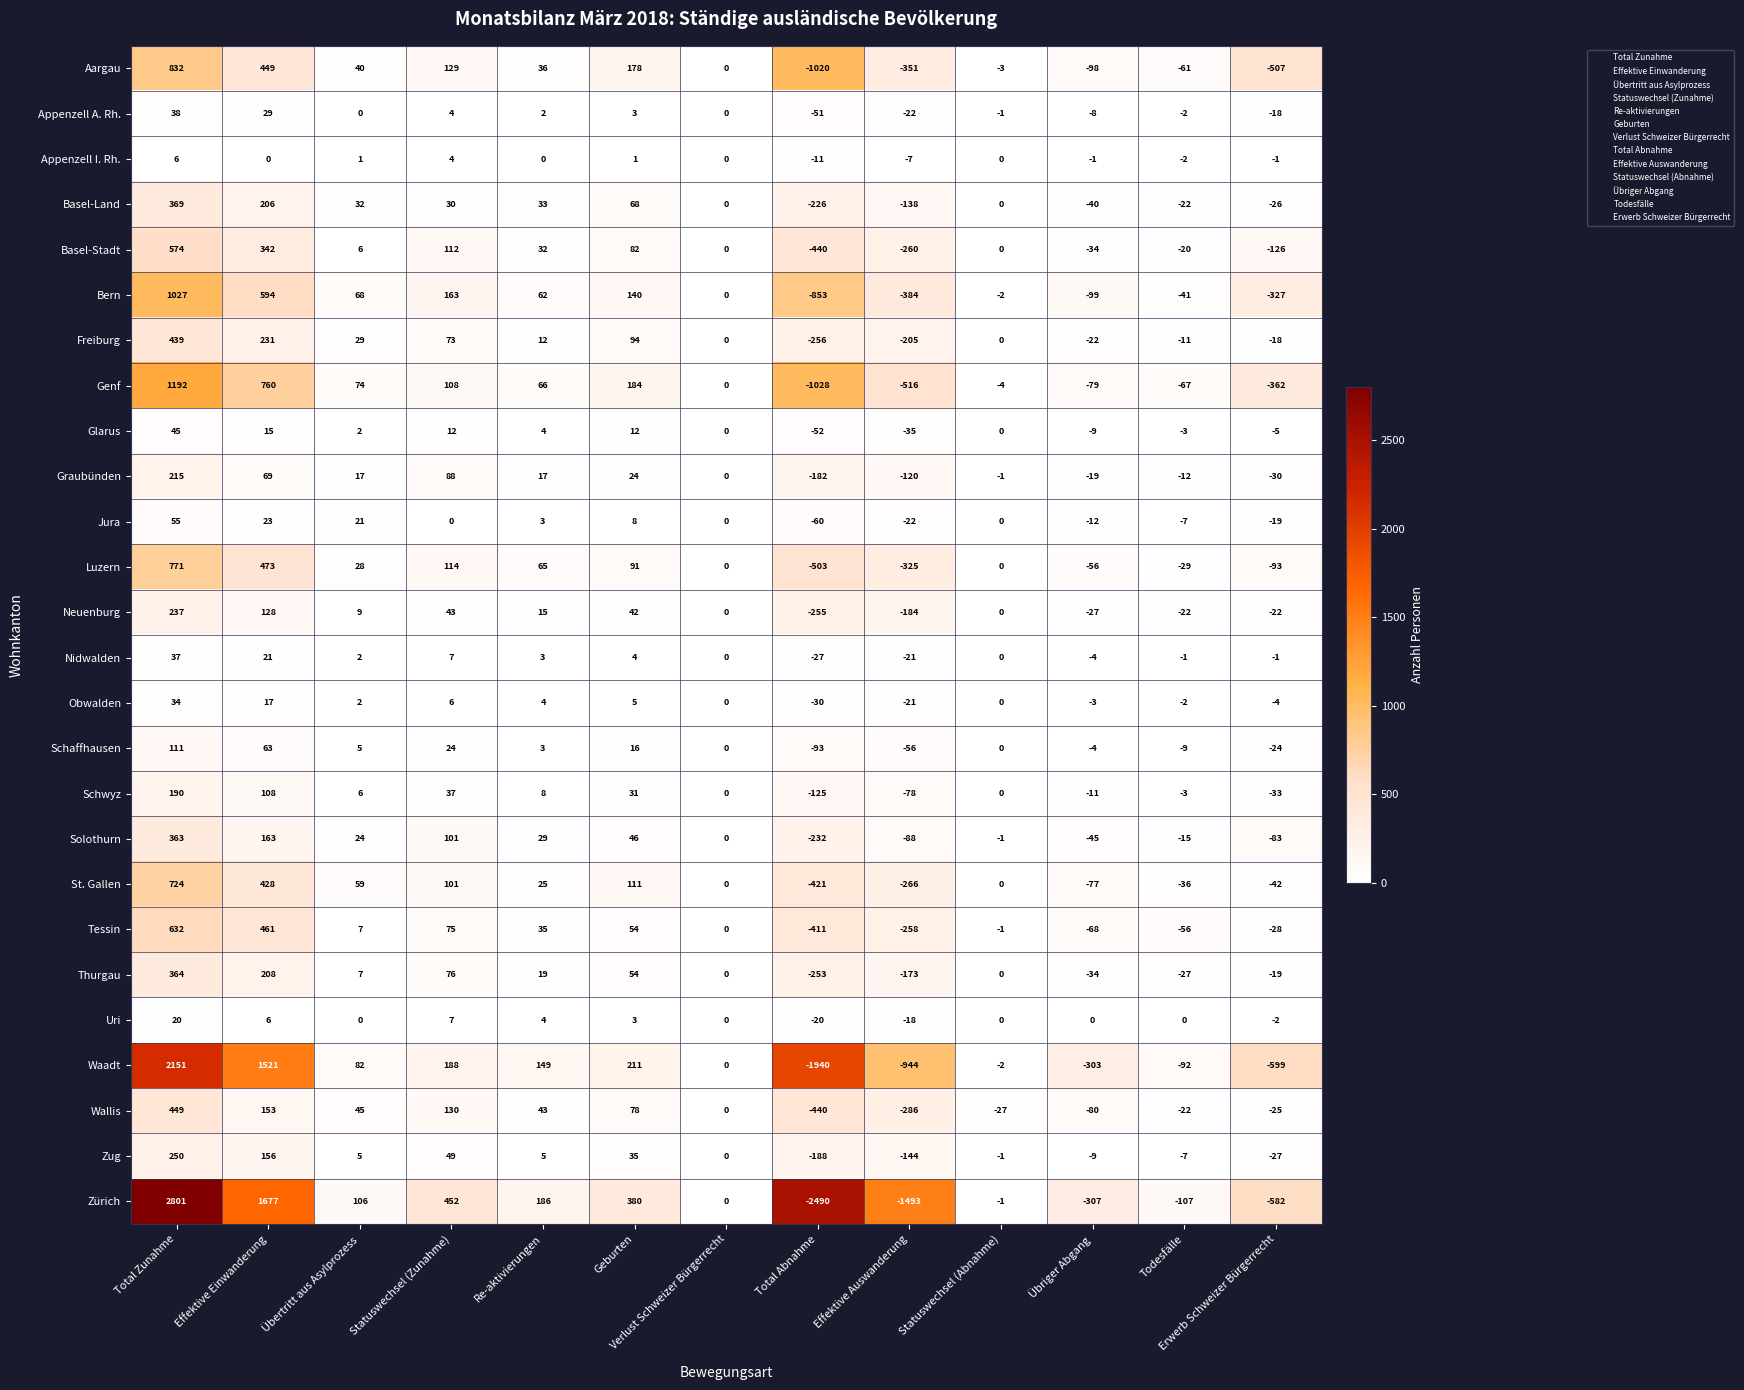

What is the difference between the maximum and minimum values in the Waadt series?

4091